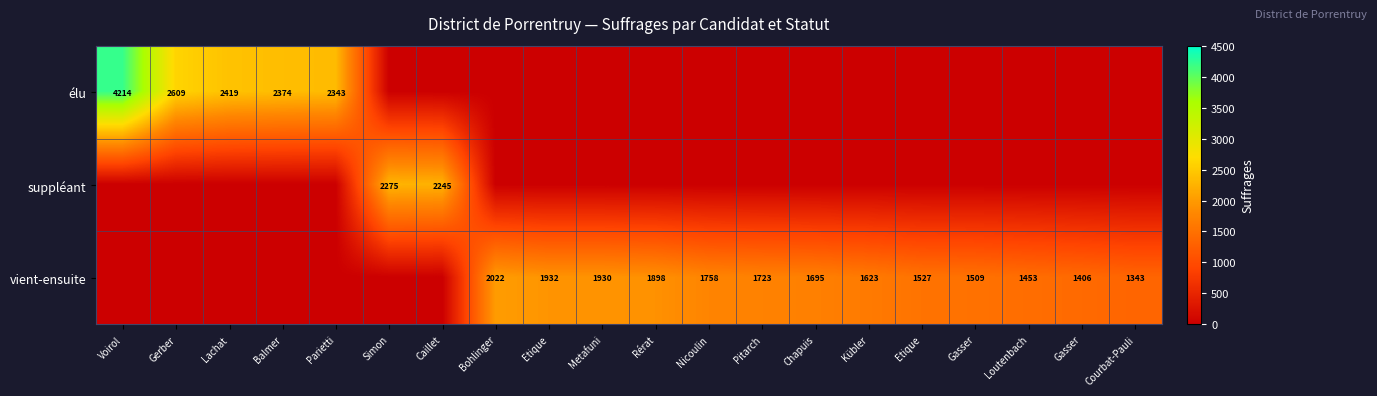

Is it true that suppléant equals -1173 at Pitarch?

False